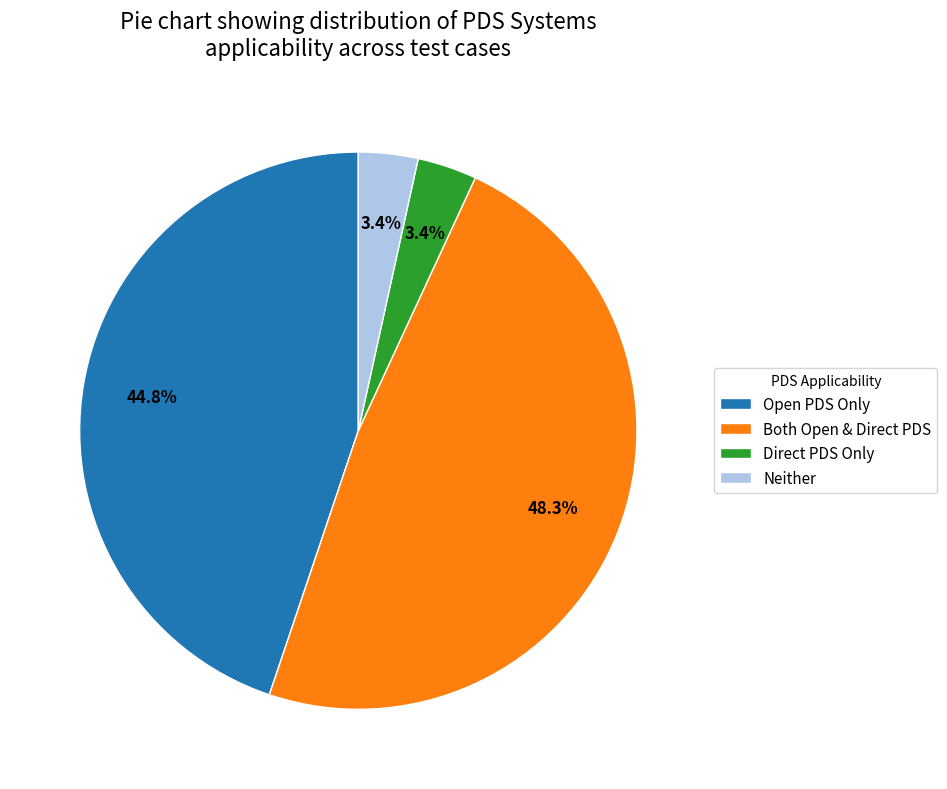

Does Direct PDS Only account for over 50% of the chart?

No